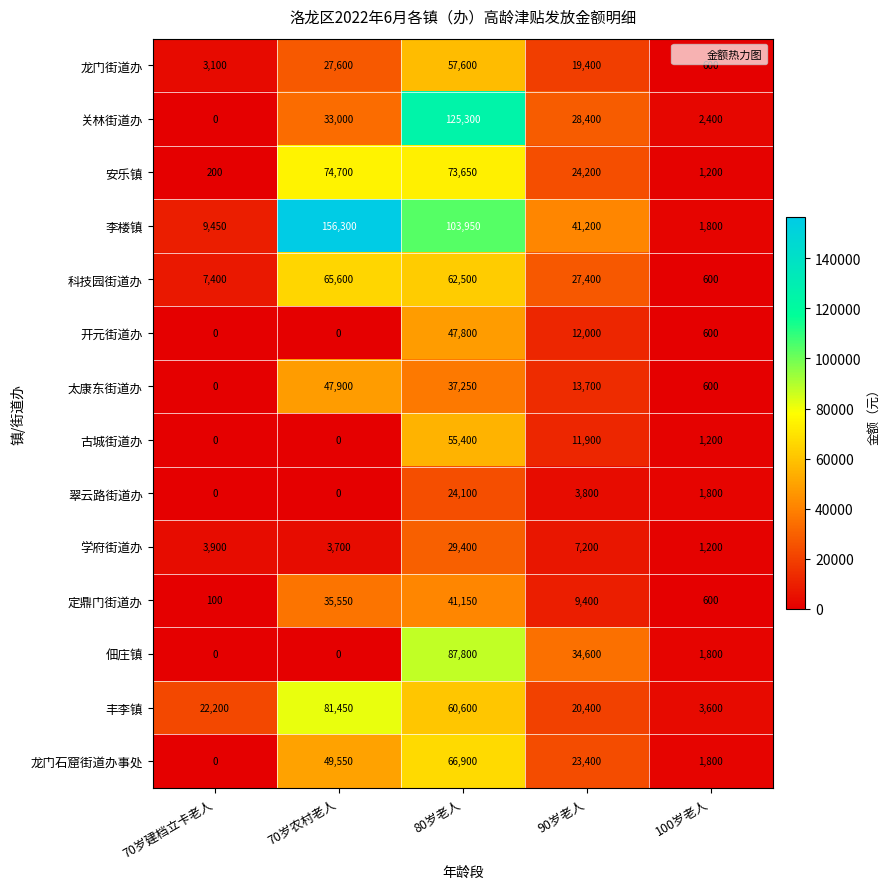

Rank the series by their maximum value, from lowest to highest.

翠云路街道办, 学府街道办, 定鼎门街道办, 开元街道办, 太康东街道办, 古城街道办, 龙门街道办, 科技园街道办, 龙门石窟街道办事处, 安乐镇, 丰李镇, 佃庄镇, 关林街道办, 李楼镇